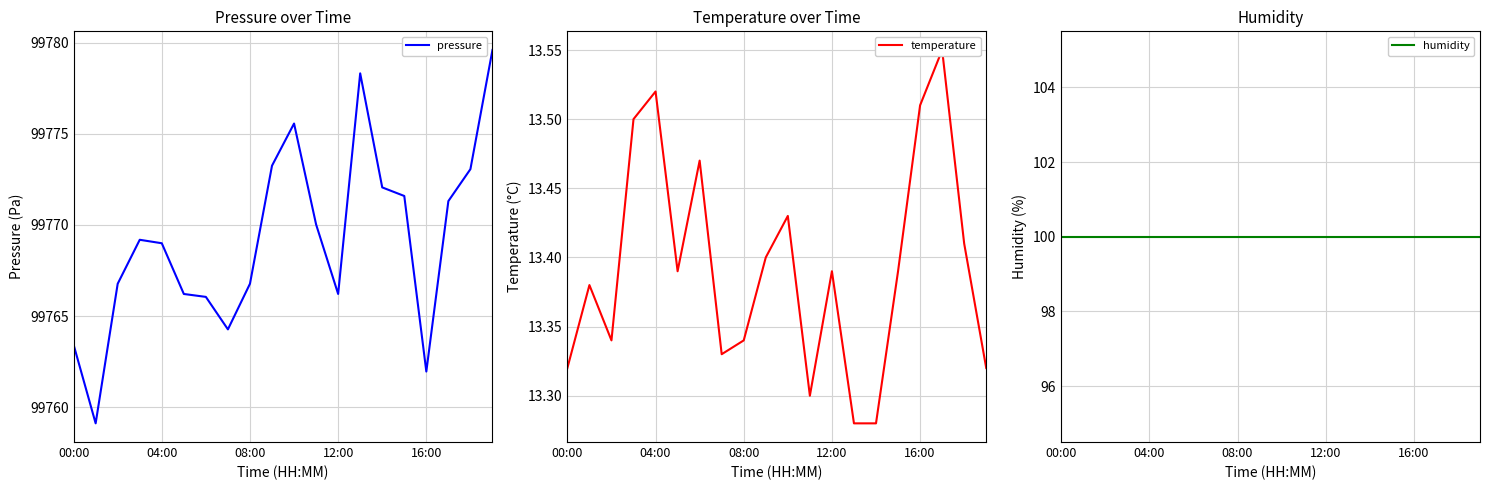

How many values in the pressure series are below 99769?

9